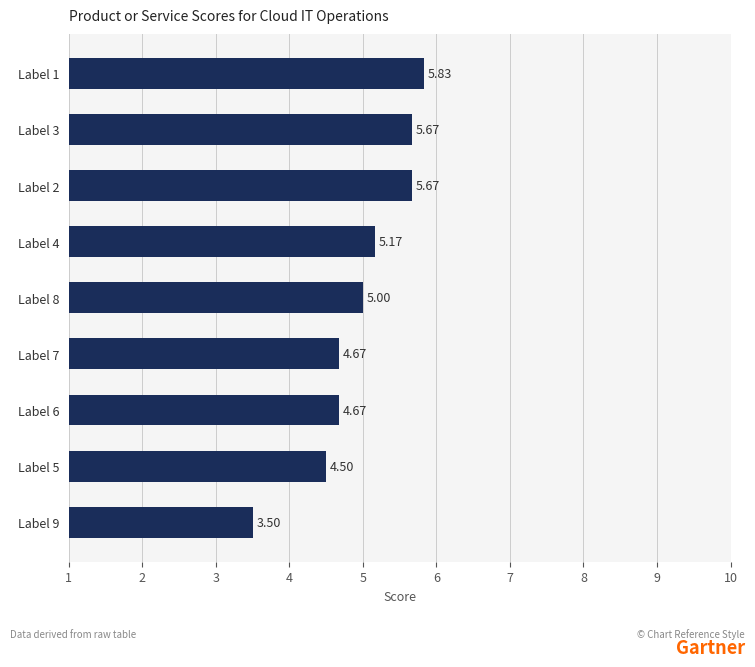

What is the average value?

5.0